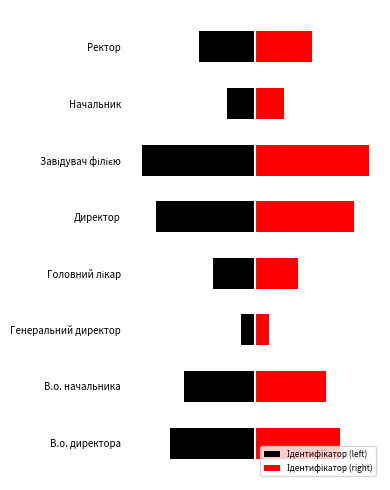

What is the value of the Ідентифікатор (left) bar at the 8th from the left?

-4